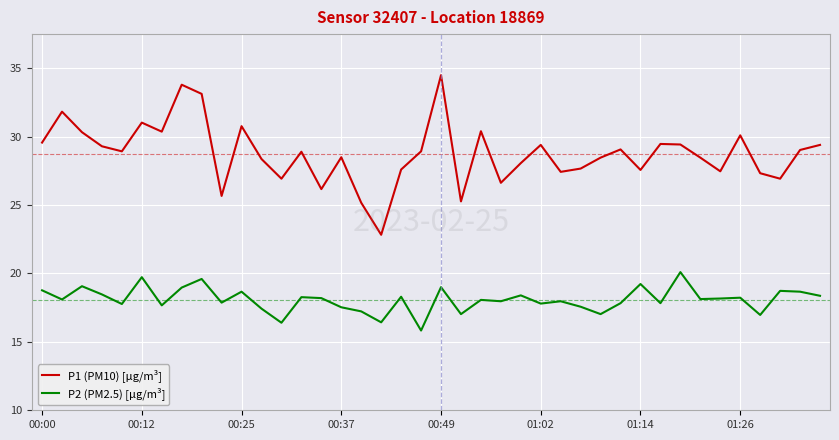

List the series in order of their overall mean, lowest first.

P2 (PM2.5) [μg/m³], P1 (PM10) [μg/m³]